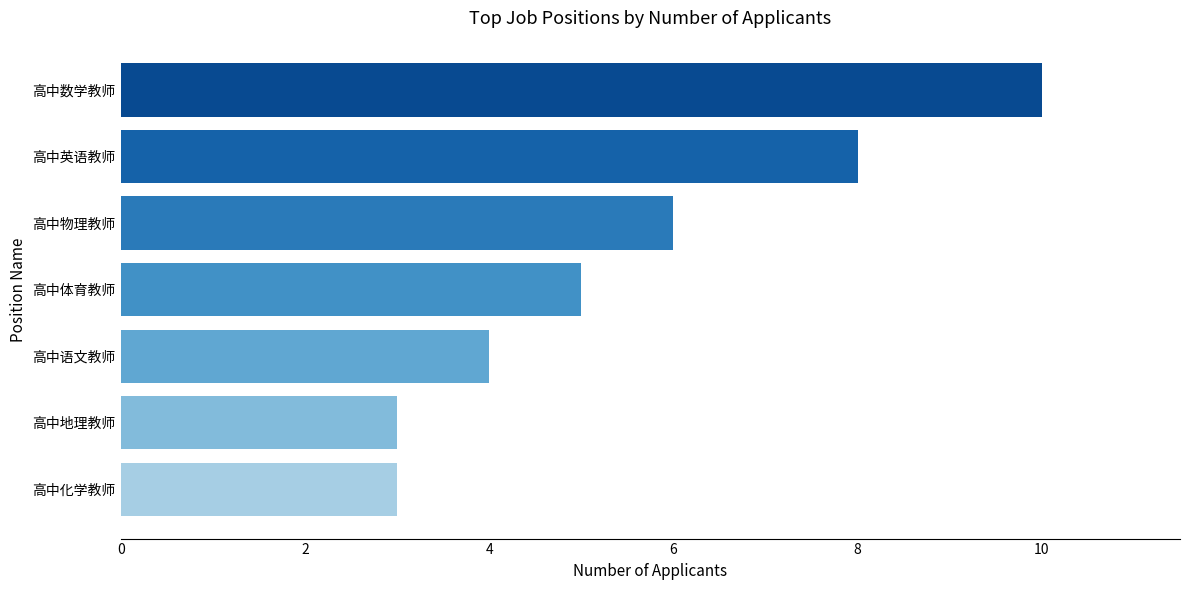

The value at 高中化学教师 is 2. True or false?

False